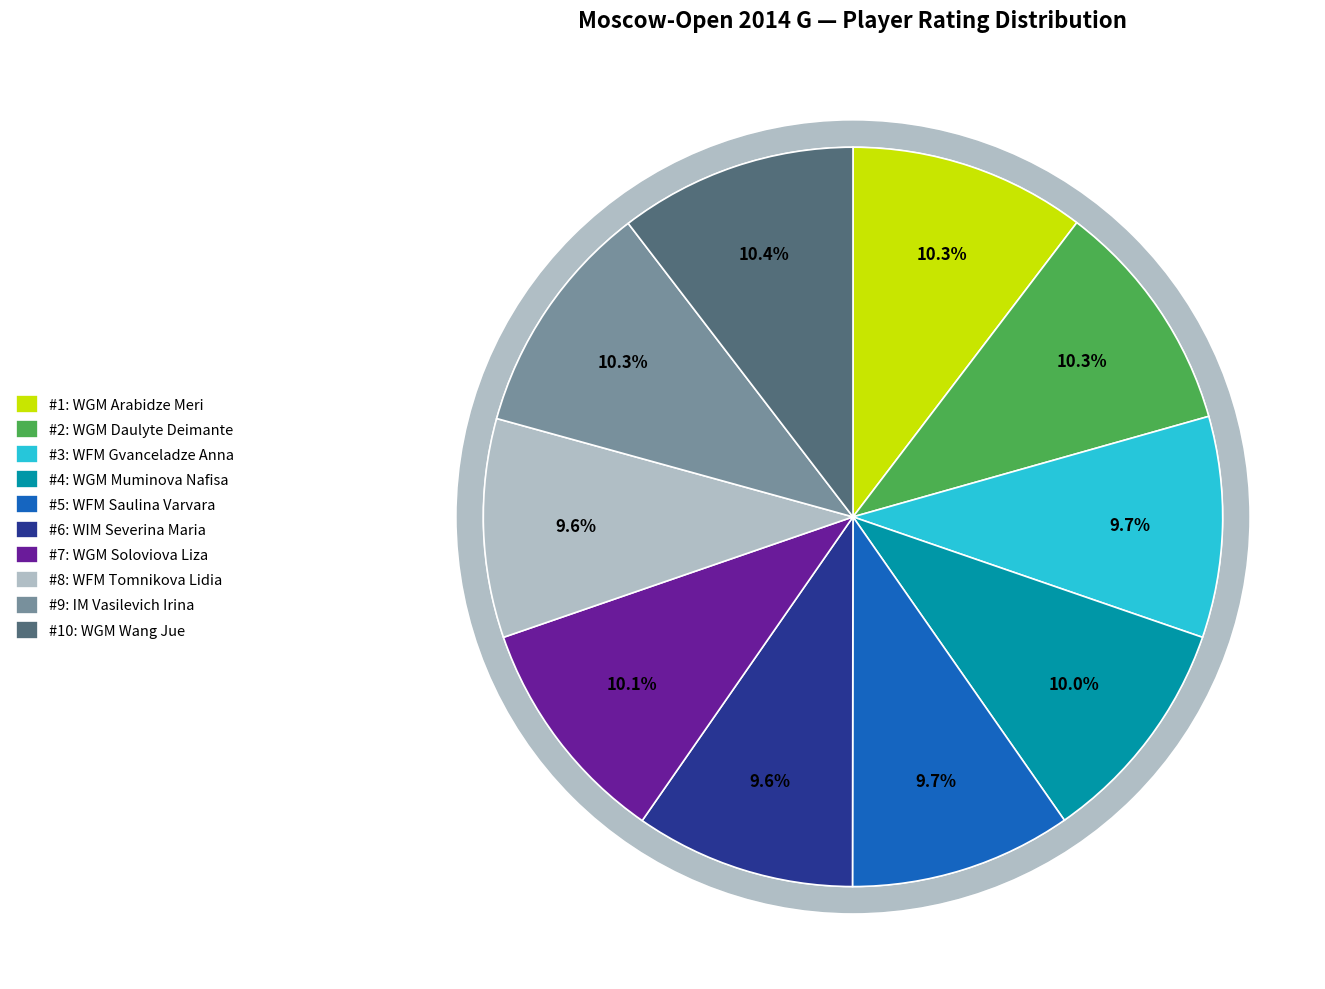

Count the number of slices in the pie.

10